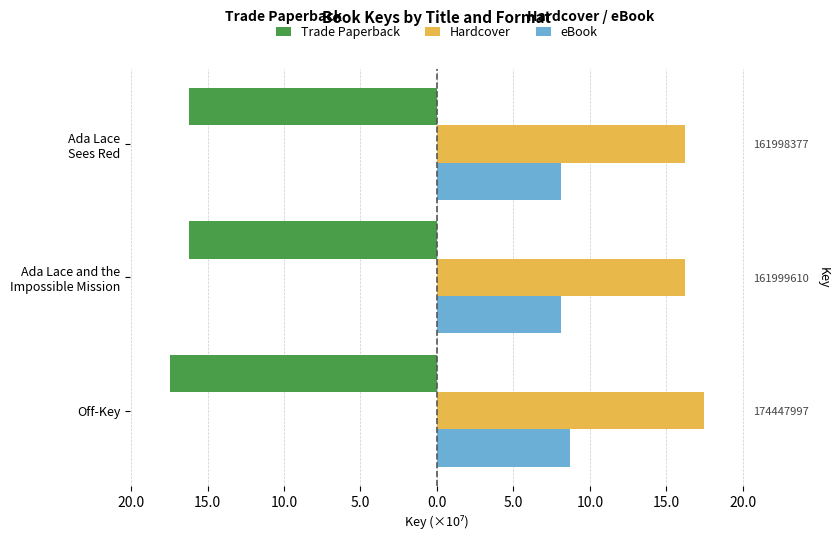

Which series has the largest total across all categories?

Hardcover